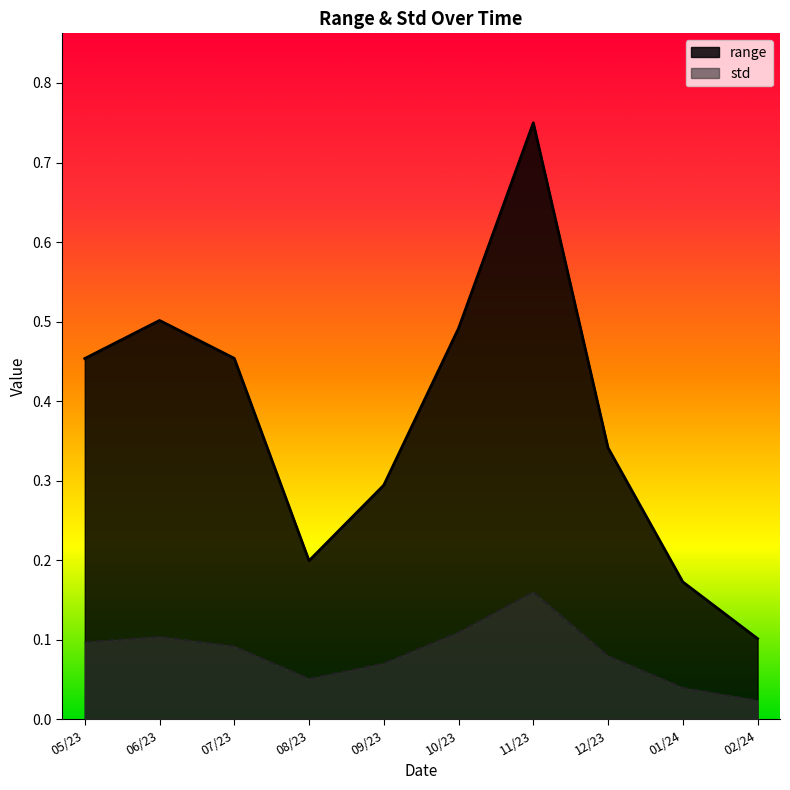

True or false: std and range cross at least once.

False